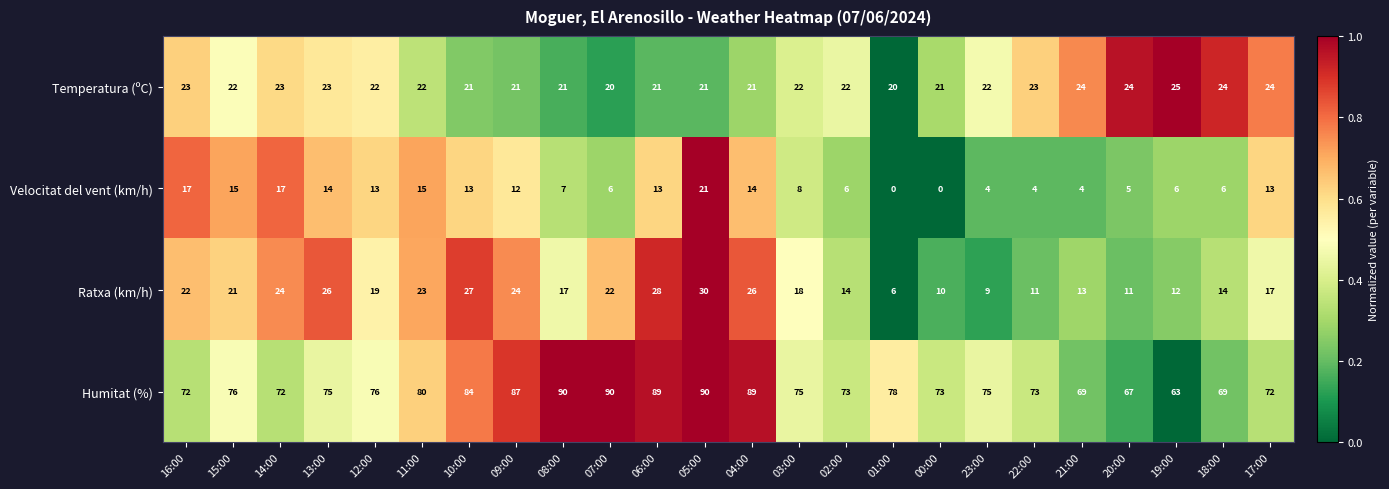

The Humitat (%) series shows 37 at 19:00. True or false?

False